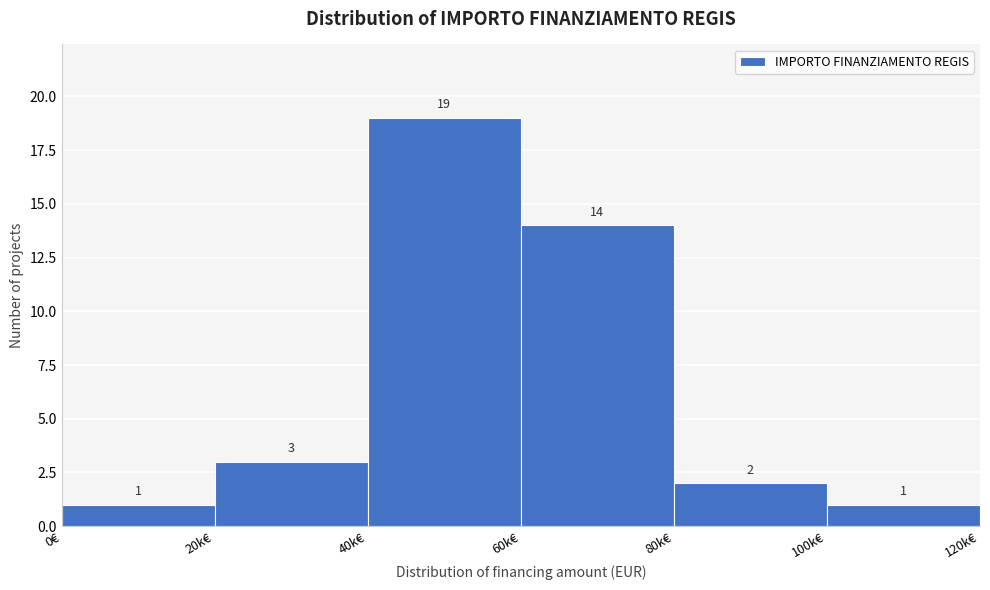

Reading left to right, what are all the values shown in this chart?

0€=1	20k€=3	40k€=19	60k€=14	80k€=2	100k€=1